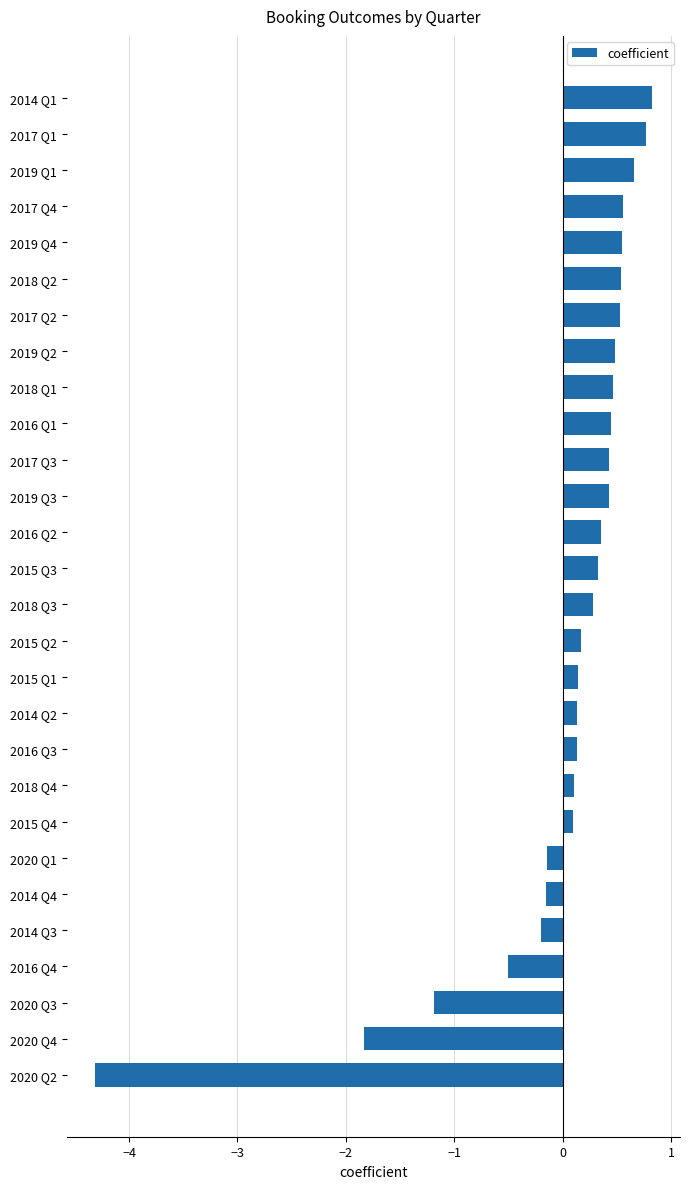

The value at 2019 Q3 is 0.4. True or false?

True